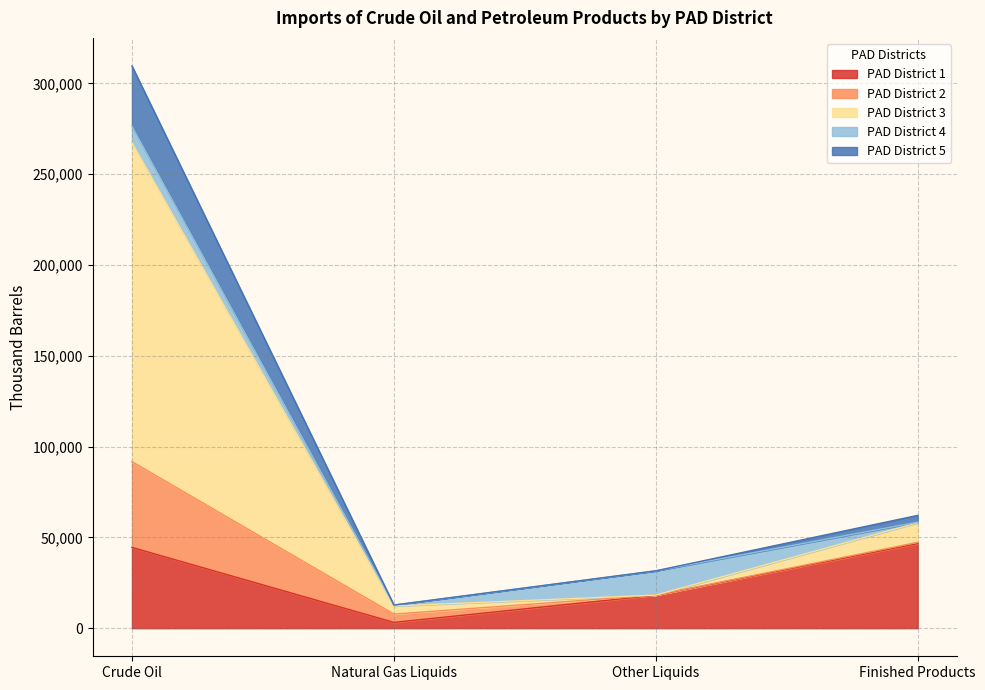

At which label does PAD District 1 reach its minimum?

Natural Gas Liquids